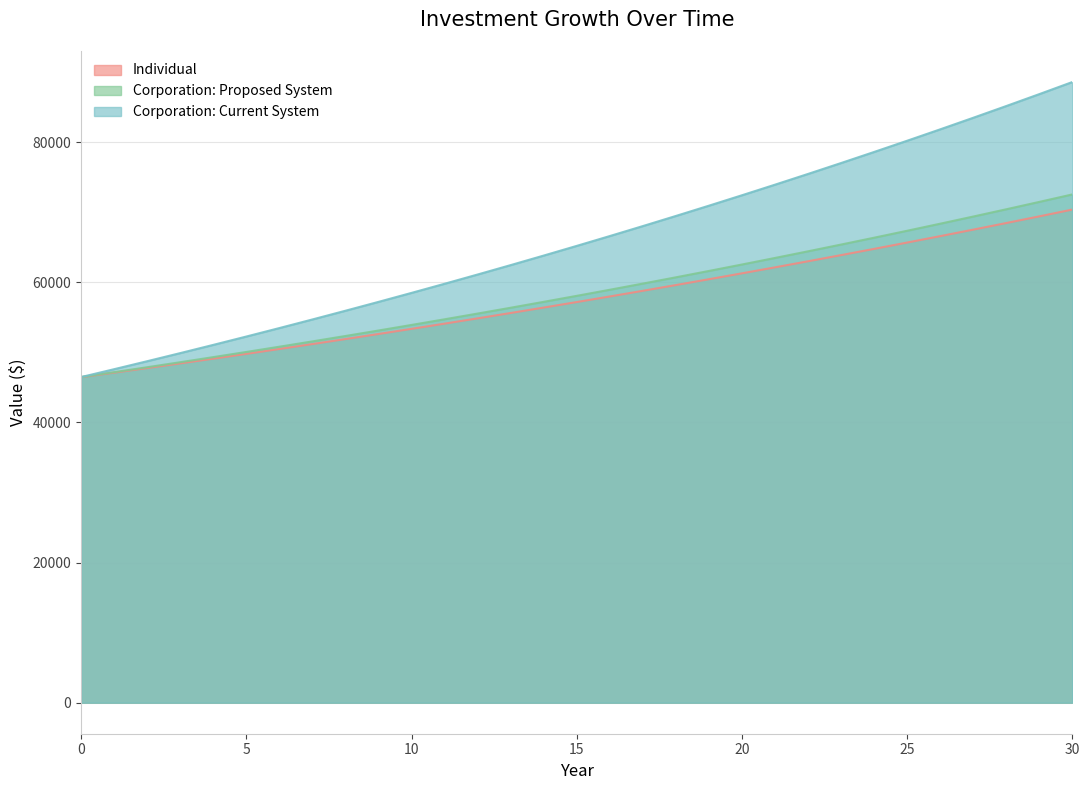

Which has a higher value, 18 or 27?

27